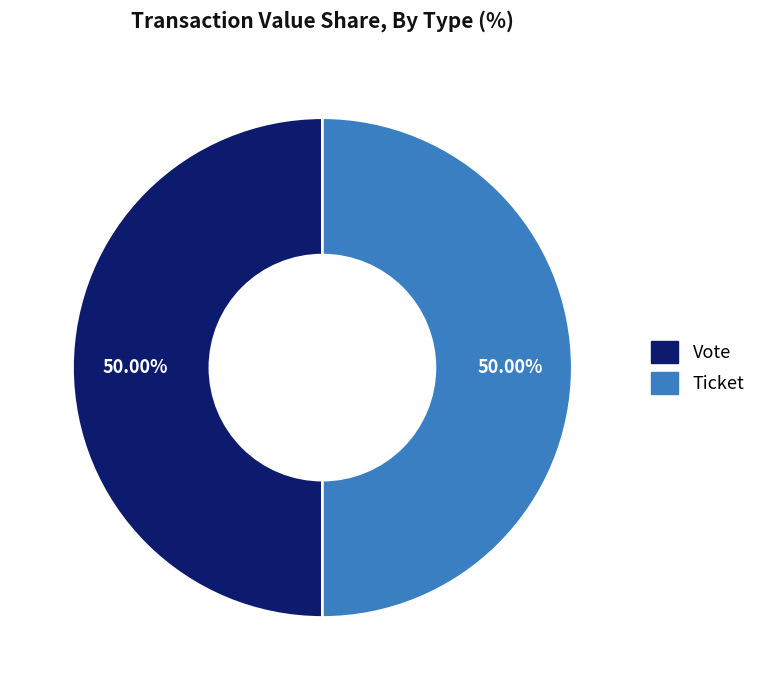

To the nearest percent, what is the average slice percentage?

50%